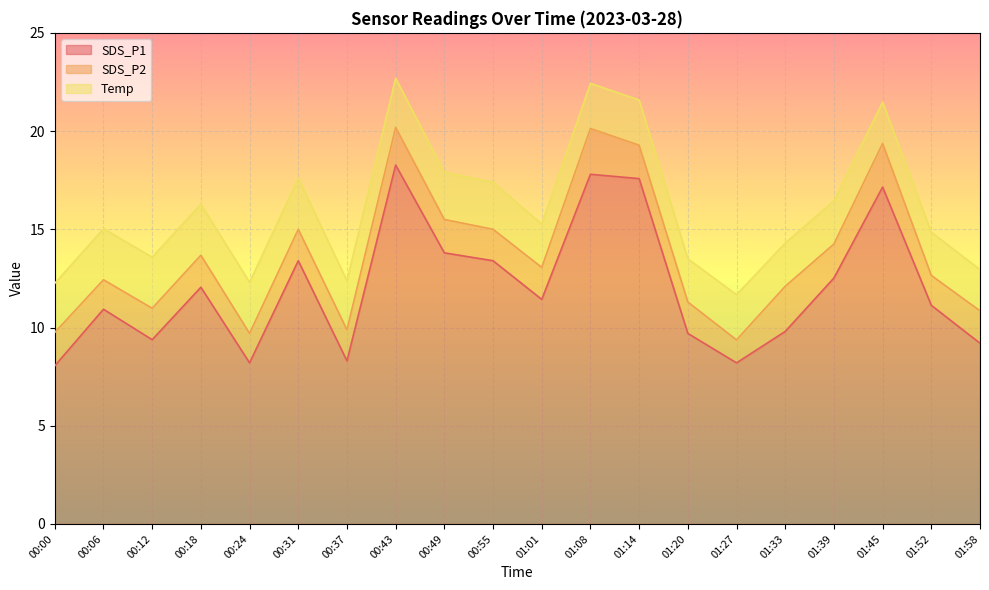

Is it true that Temp equals 2.2 at 01:39?

True